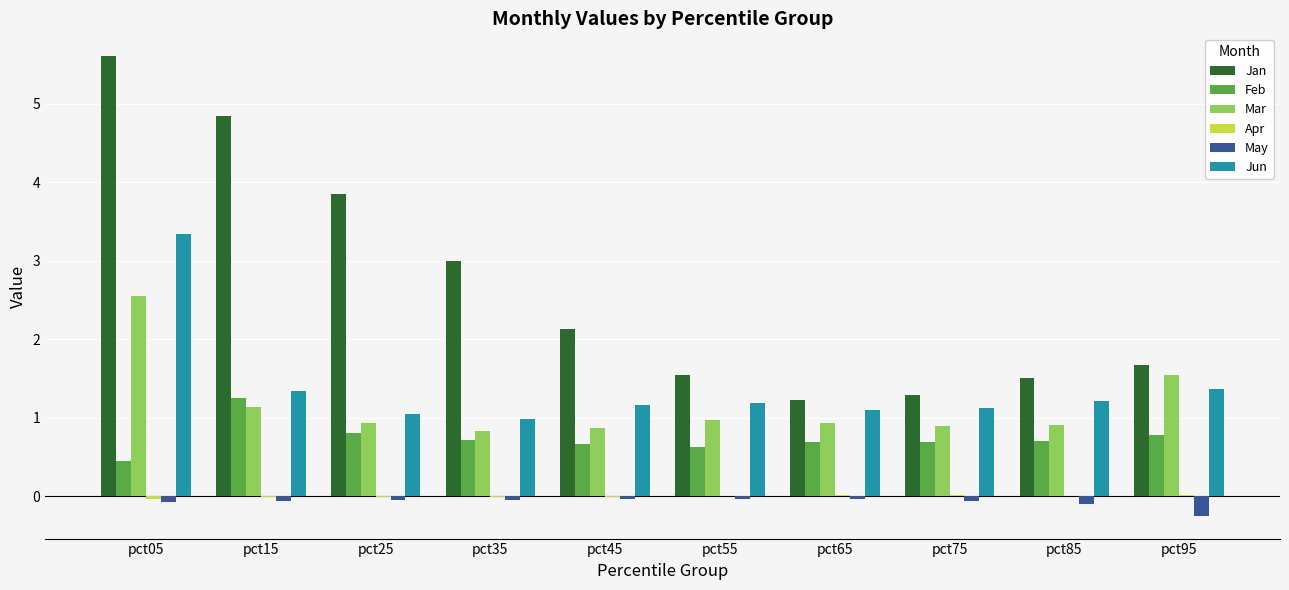

How many data points does each series have?

10